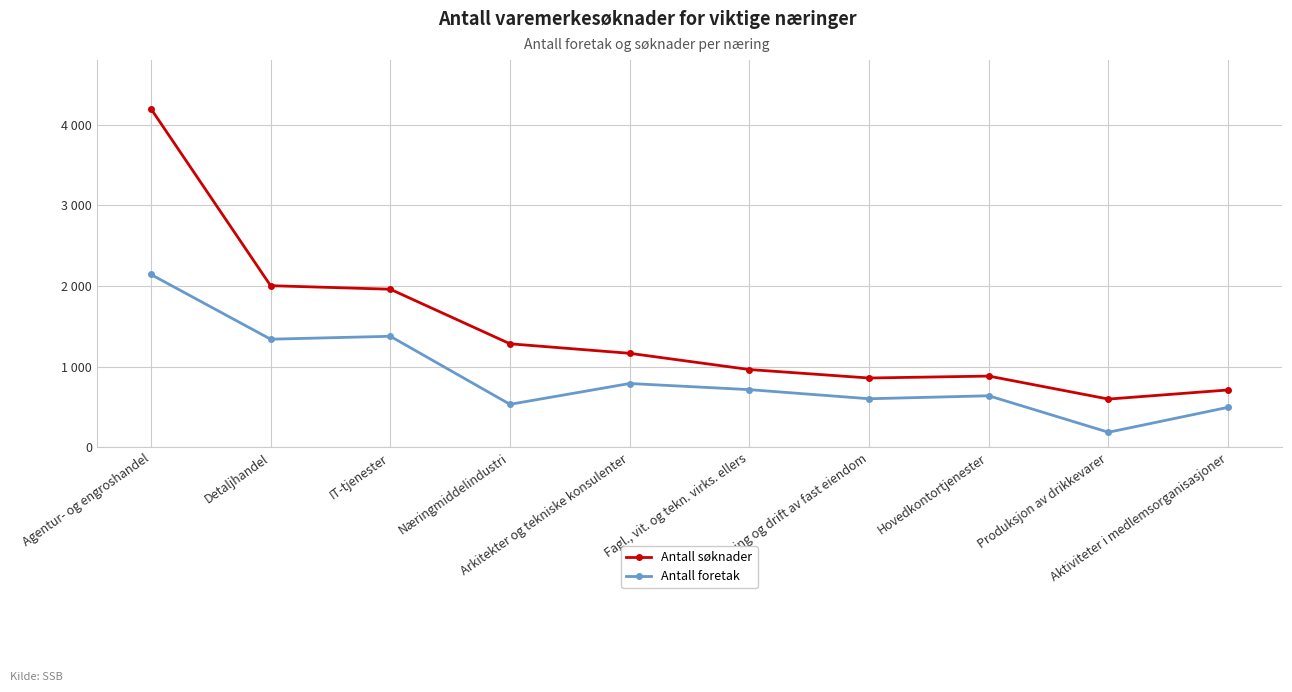

Which series has the largest total across all categories?

Antall søknader